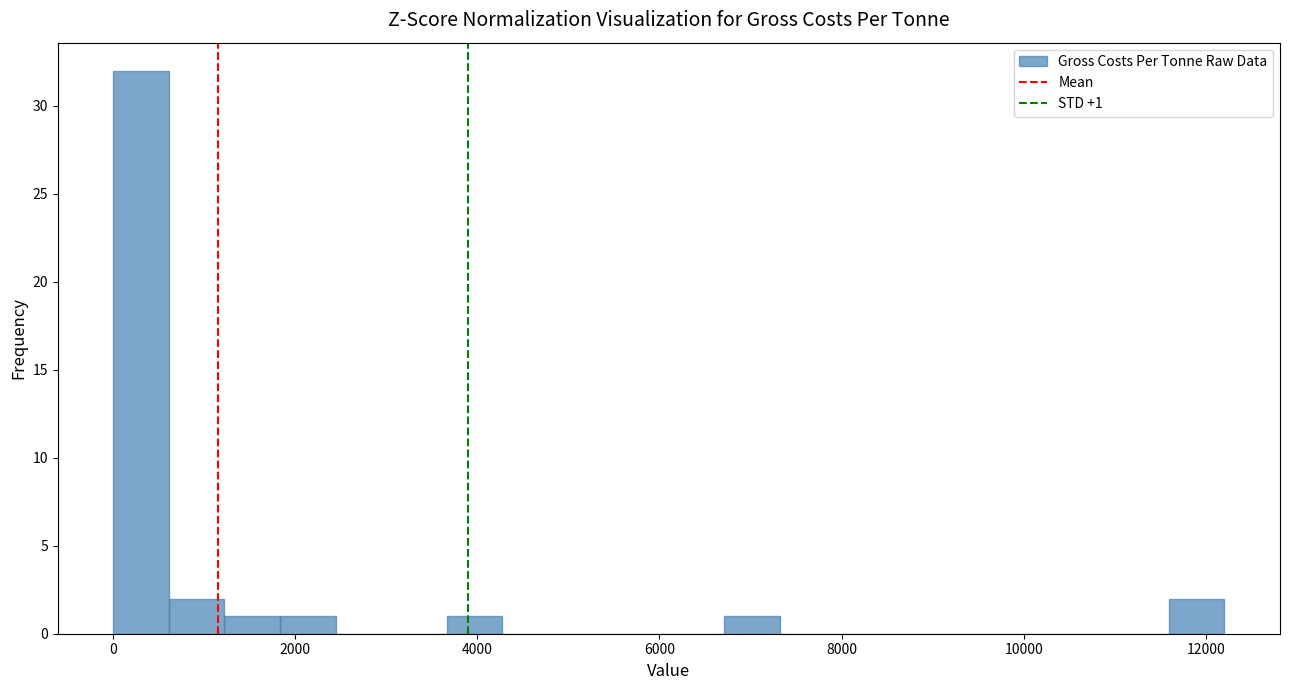

Read against the x-axis, roughly where is the centre of the tallest bar?

400